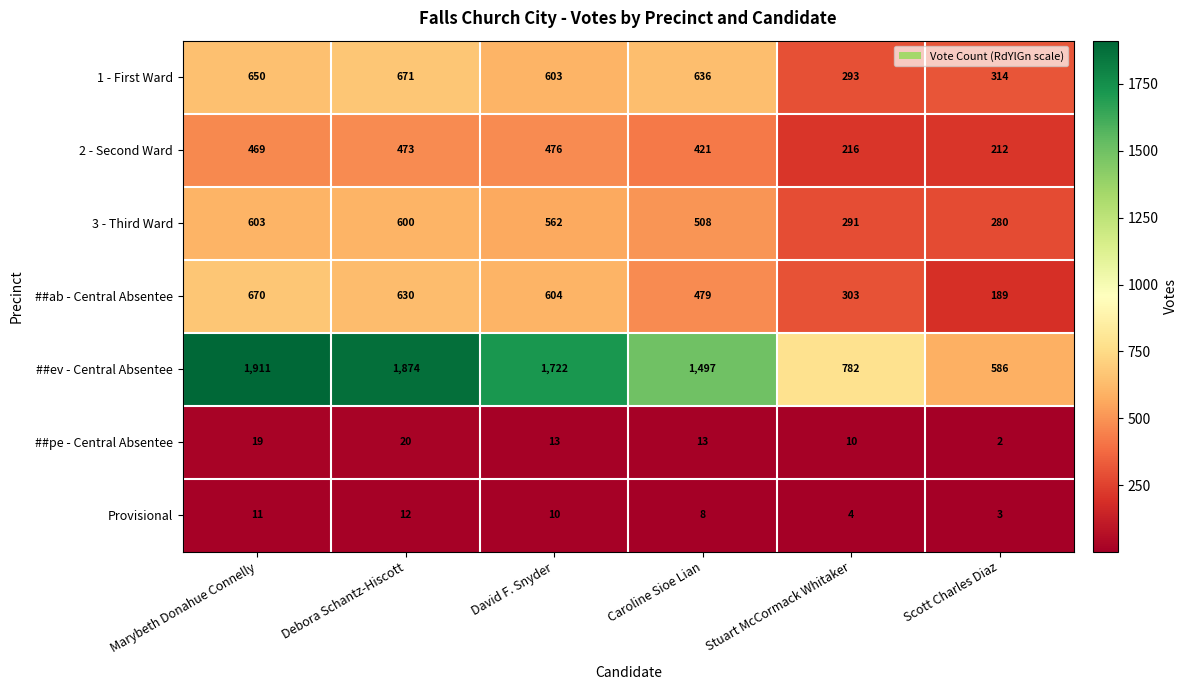

What is the difference between the maximum and second lowest values in the ##ev - Central Absentee series?

1129